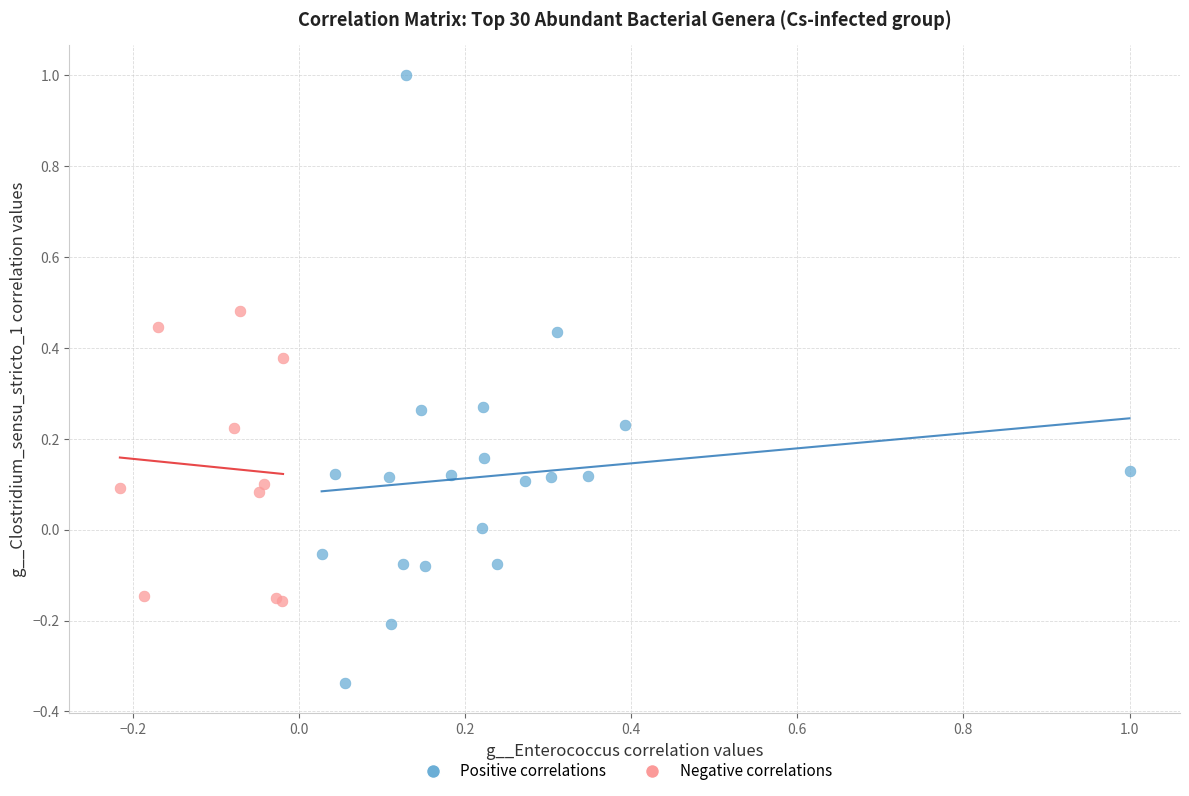

Which series has the widest spread of Y values?

Positive correlations